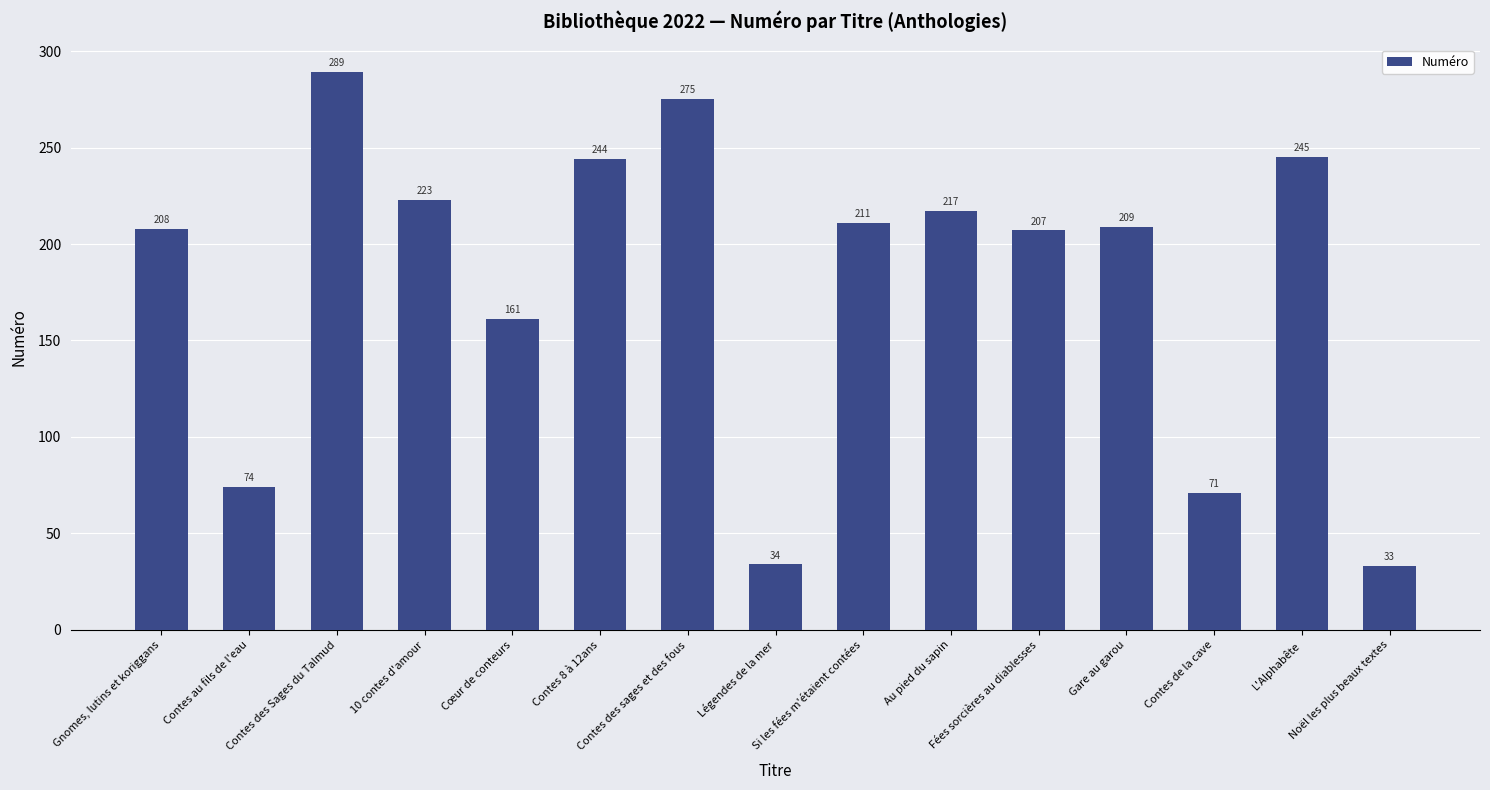

At which category does the chart reach its peak across all series?

Contes des Sages du Talmud